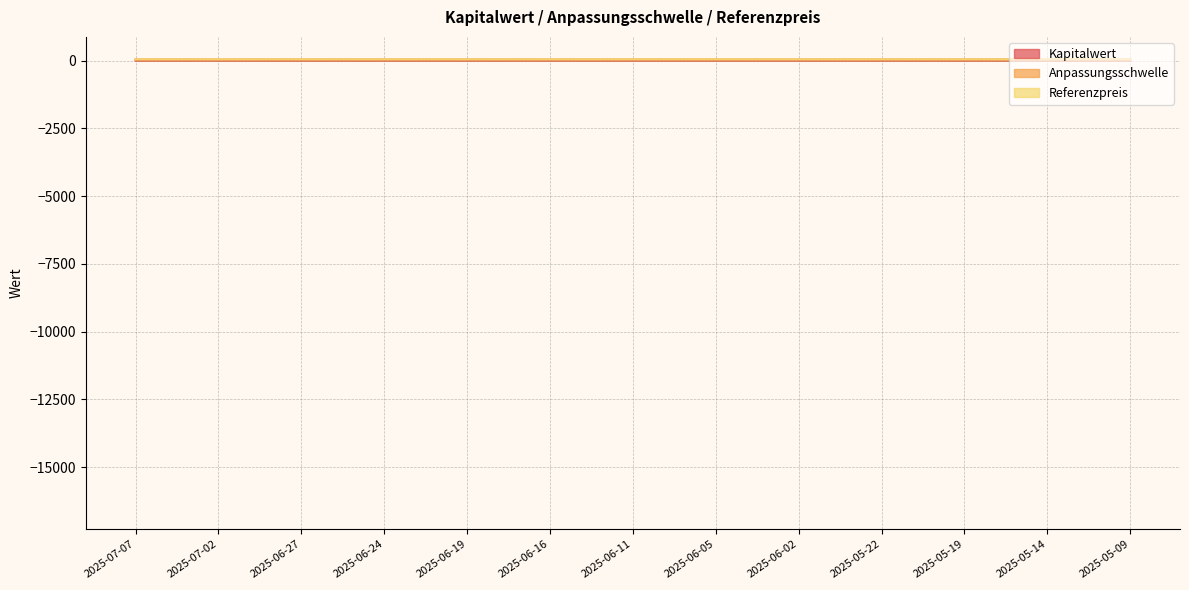

Rank the series by their maximum value, from highest to lowest.

Anpassungsschwelle, Referenzpreis, Kapitalwert